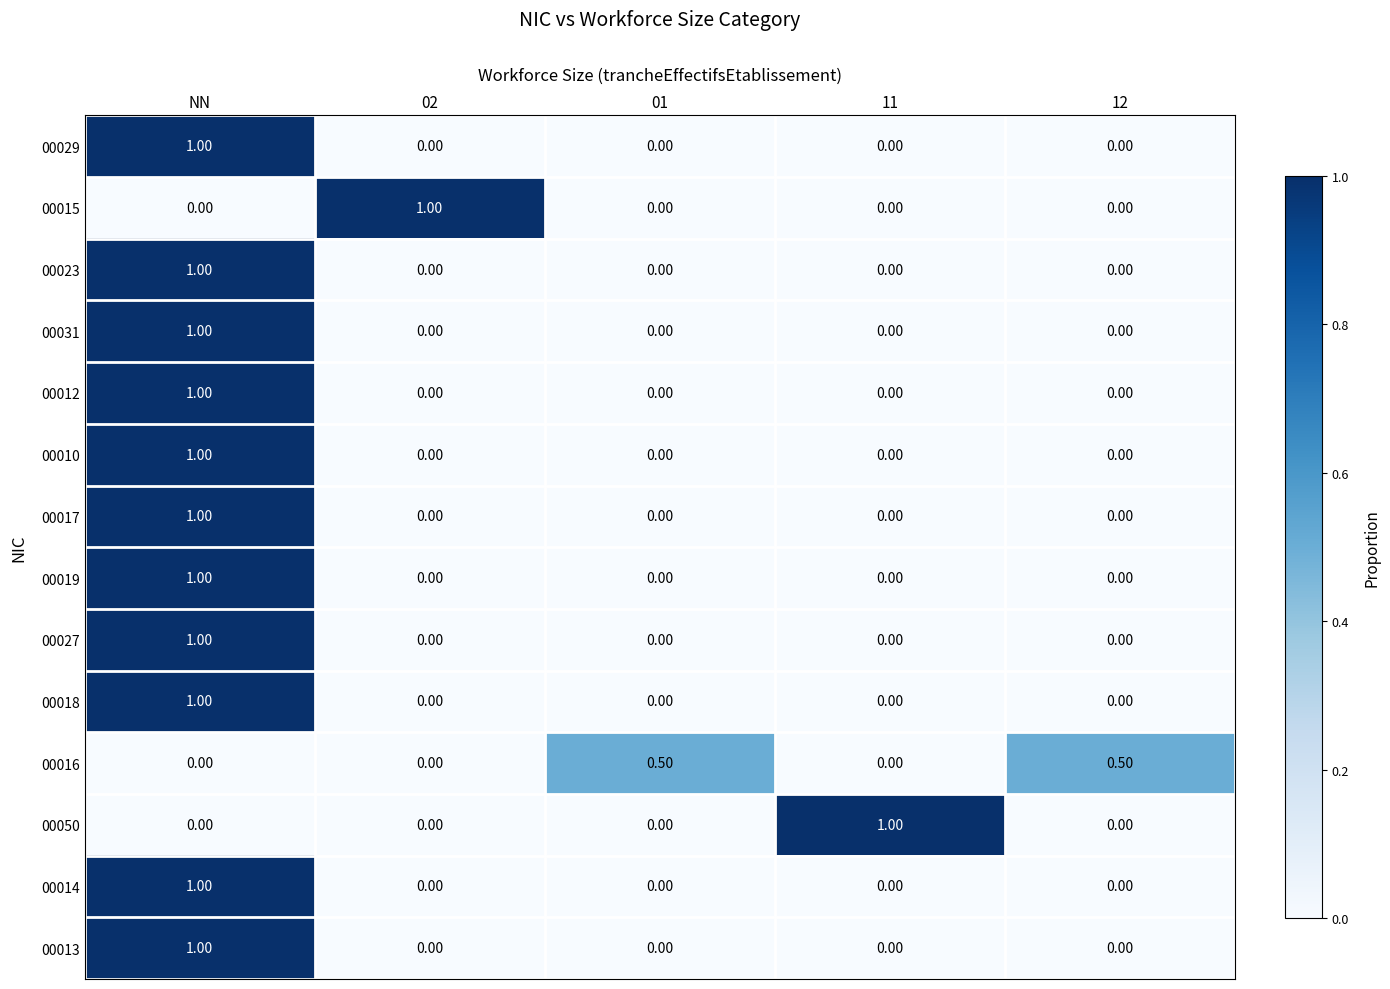

Count the number of data series in this chart.

14